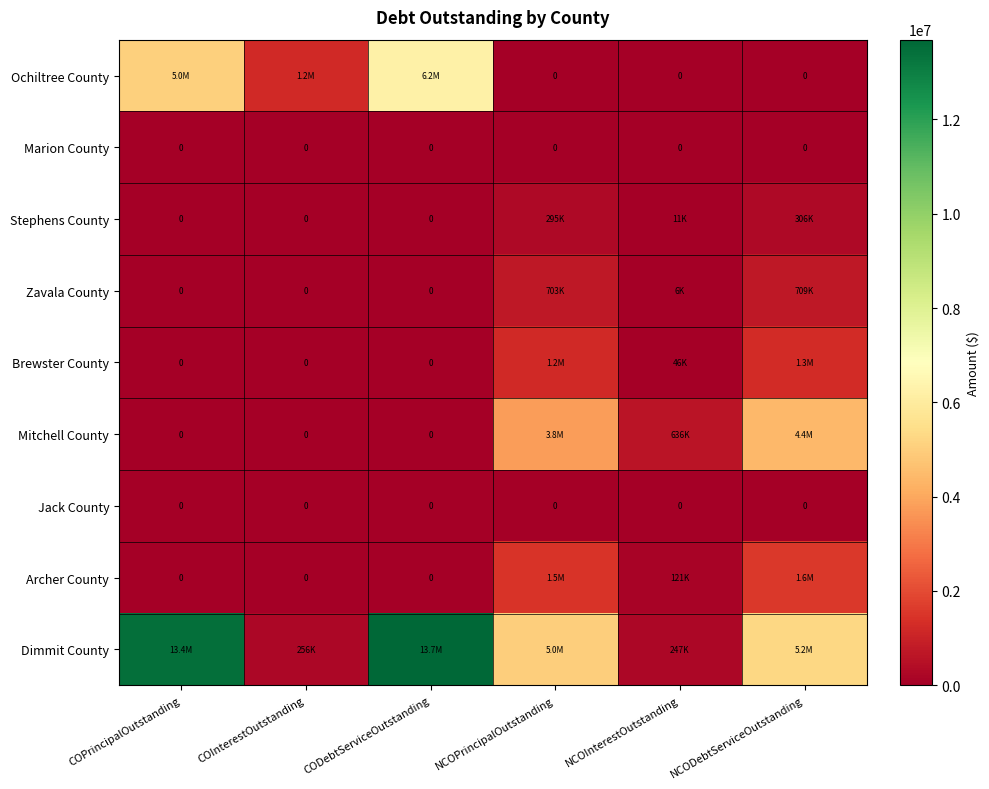

Between COInterestOutstanding and CODebtServiceOutstanding, which is larger?

CODebtServiceOutstanding